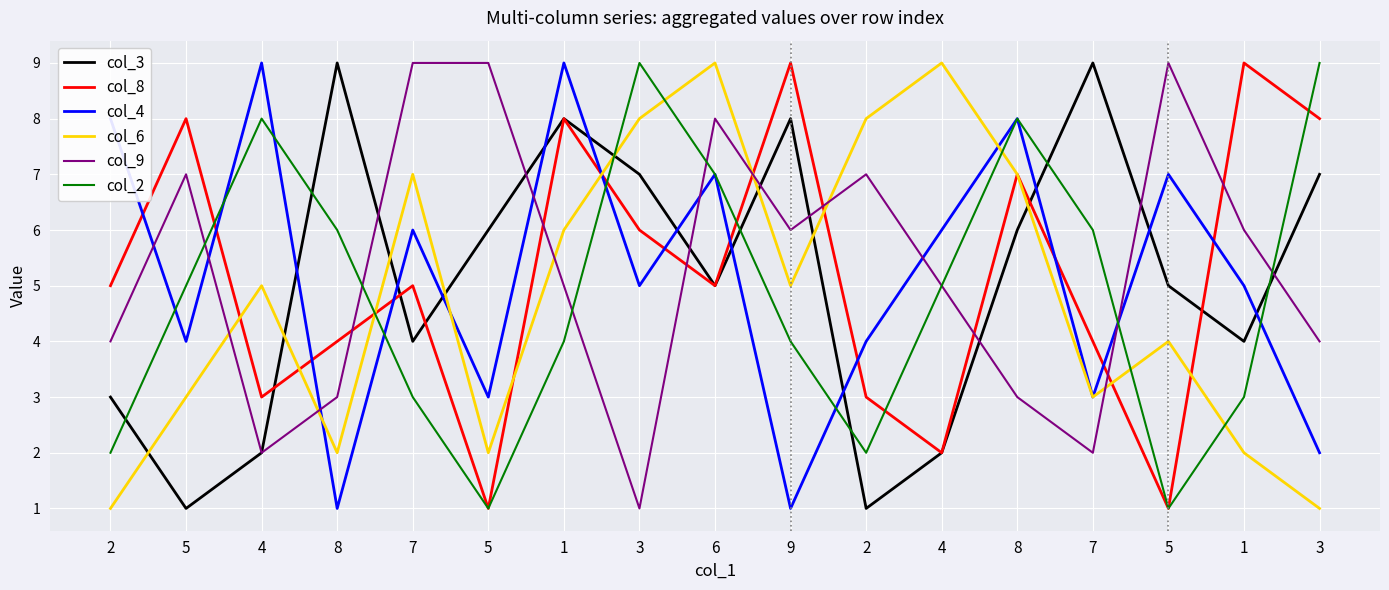

At which category does col_4 reach its first local valley?

5